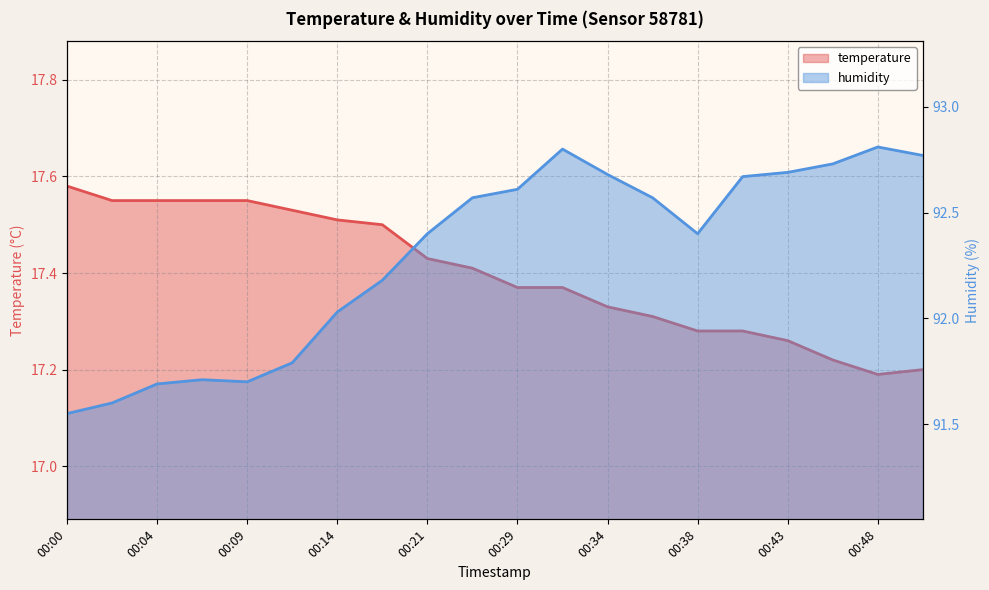

True or false: temperature and humidity cross at least once.

False